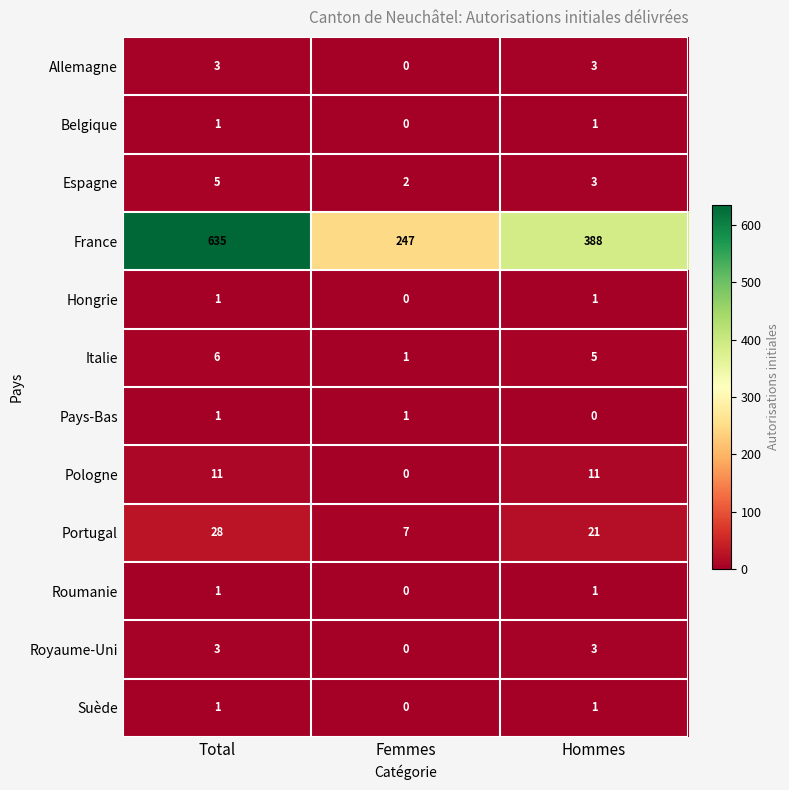

Which category has the lowest value in the Espagne series?

Femmes